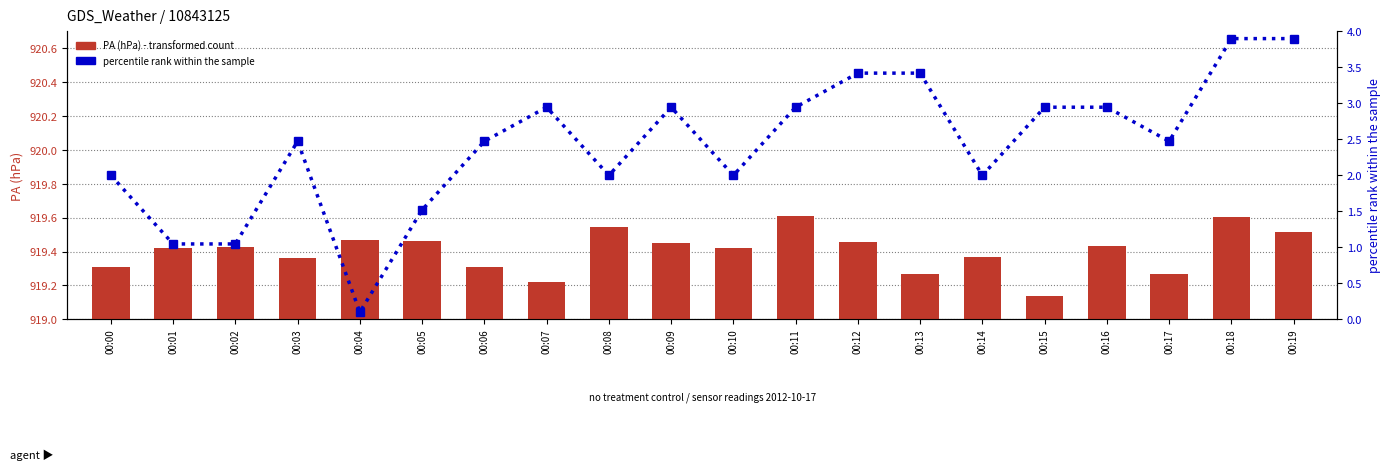

What is the value of the percentile rank within the sample bar at the 15th from the left?

2.0